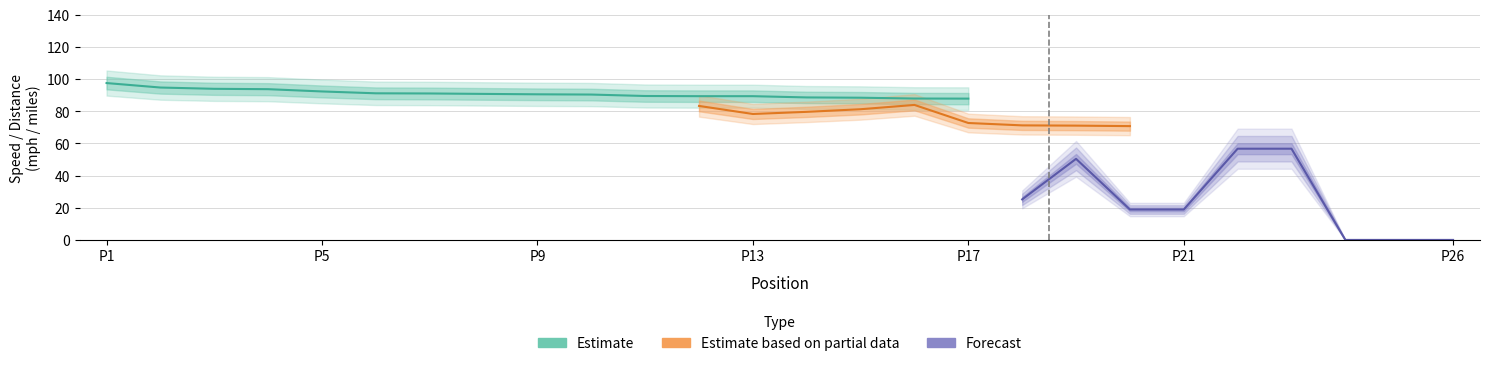

Is this an area chart (filled region under the line)?

No